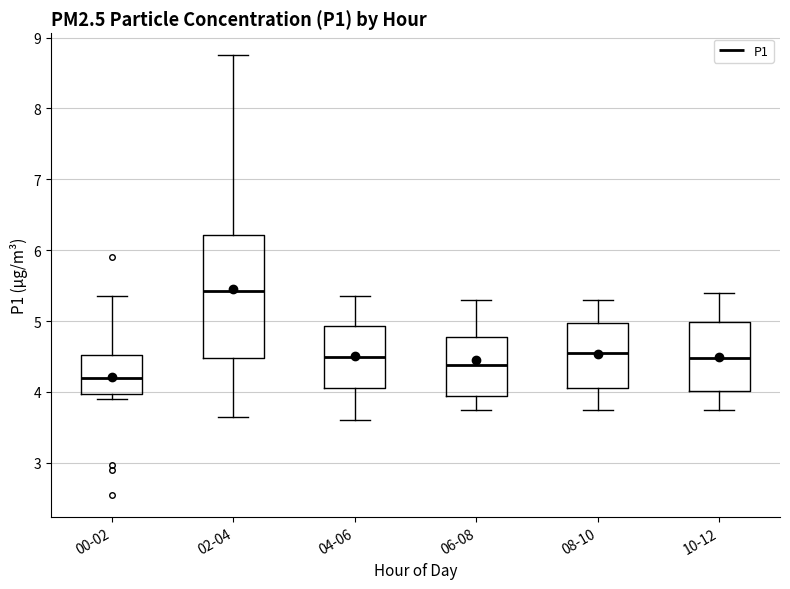

Reading left to right, transcribe this box plot: for each box, give where its median line is, the range the box spans, and where its two whiskers end, as read against the y-axis. The values are not printed on the chart, so give them approximately, as read against the axis.

00-02: median 4.2, box 4.0 to 4.5, whiskers 3.9 to 5.4
02-04: median 5.4, box 4.5 to 6.2, whiskers 3.7 to 8.8
04-06: median 4.5, box 4.1 to 4.9, whiskers 3.6 to 5.4
06-08: median 4.4, box 4.0 to 4.8, whiskers 3.8 to 5.3
08-10: median 4.6, box 4.1 to 5.0, whiskers 3.8 to 5.3
10-12: median 4.5, box 4.0 to 5.0, whiskers 3.8 to 5.4